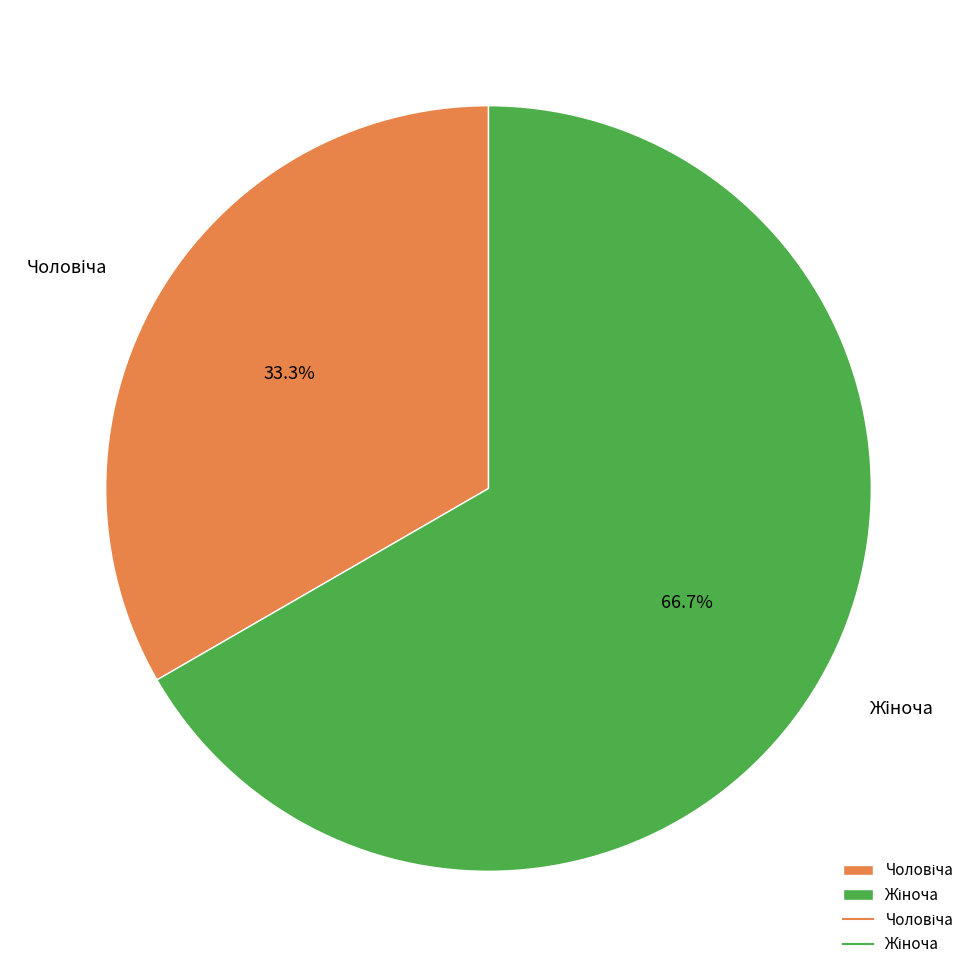

To the nearest percent, what is the average slice percentage?

50%